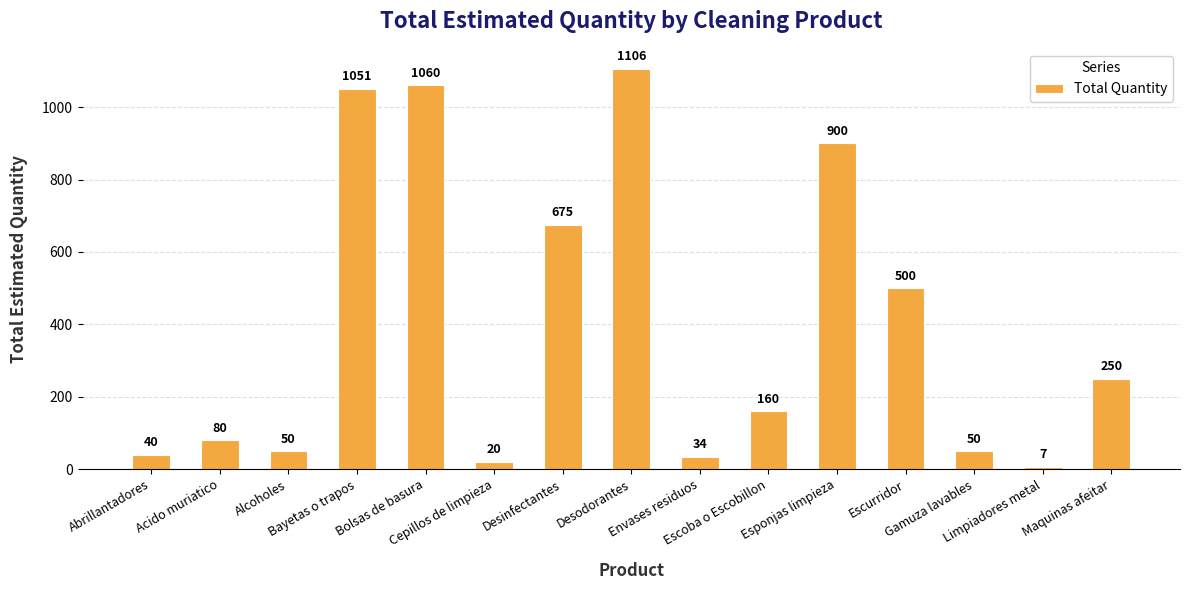

What is the difference between the maximum and second lowest values?

1086